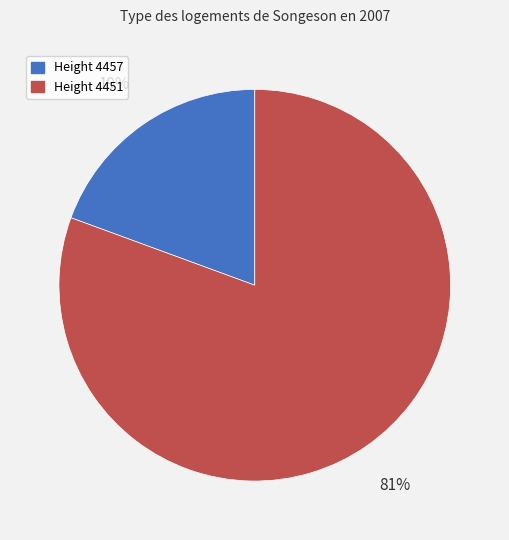

Does any single category account for the majority?

Yes